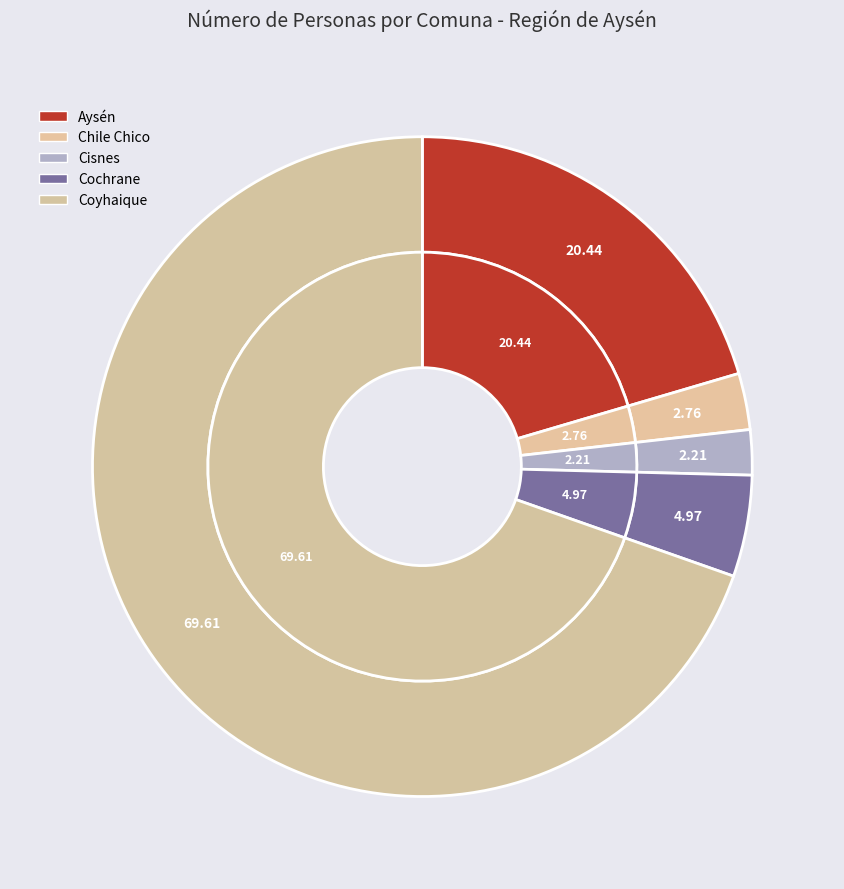

Is Coyhaique the majority of the pie?

Yes